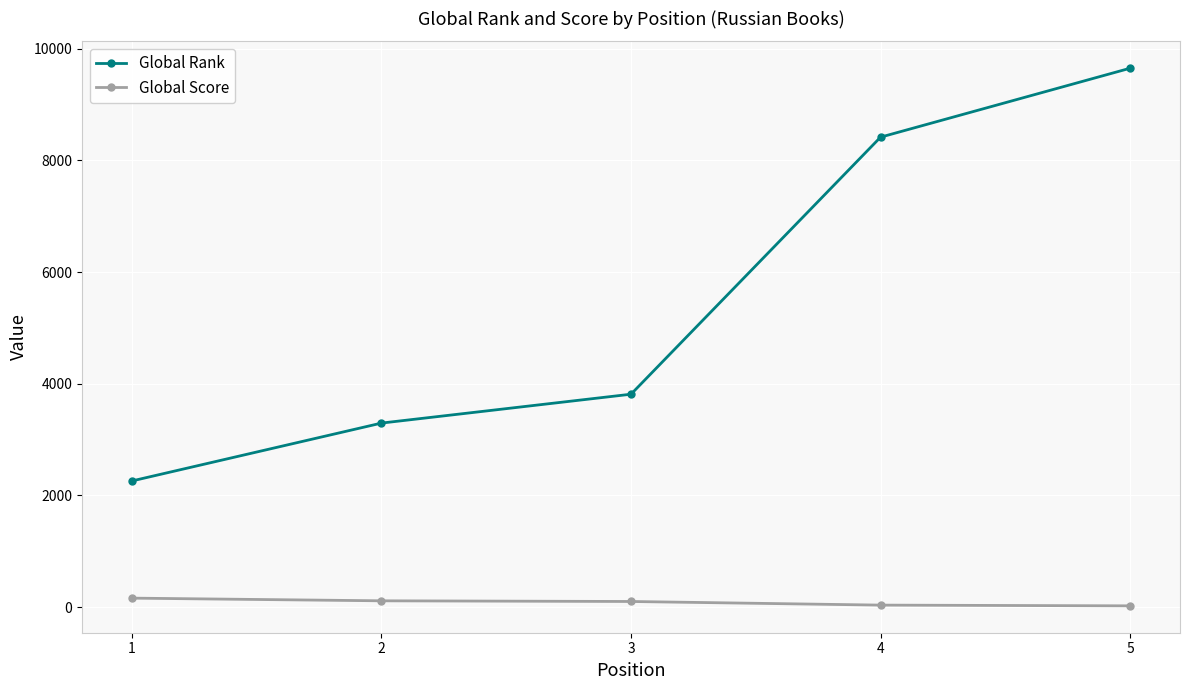

At which category is the sum across all series the highest?

5